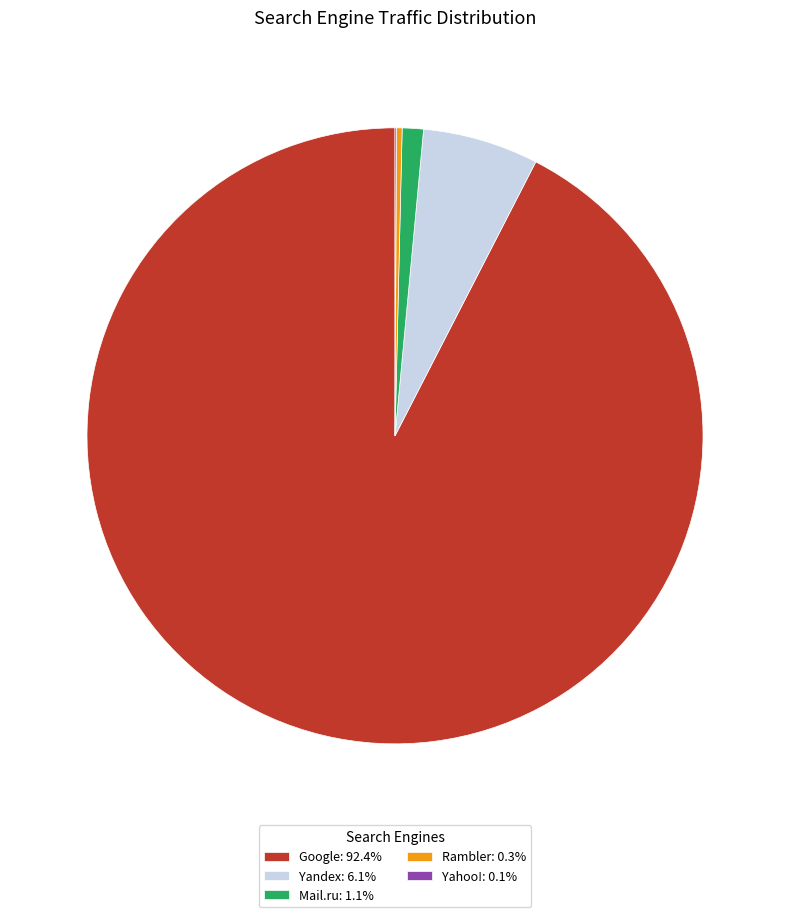

What is the ratio of the value at Google: 92.4% to the value at Mail.ru: 1.1%?

83.2